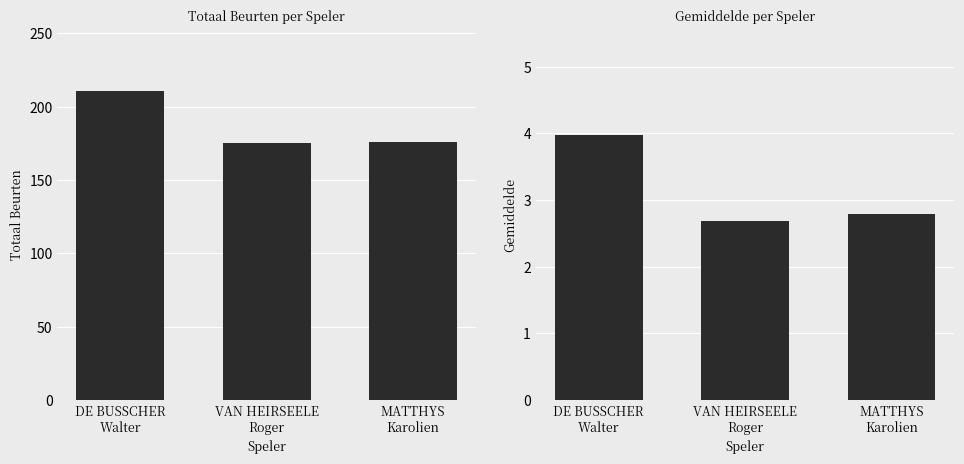

Where is Gemiddelde nearest to the value 3?

MATTHYS
Karolien